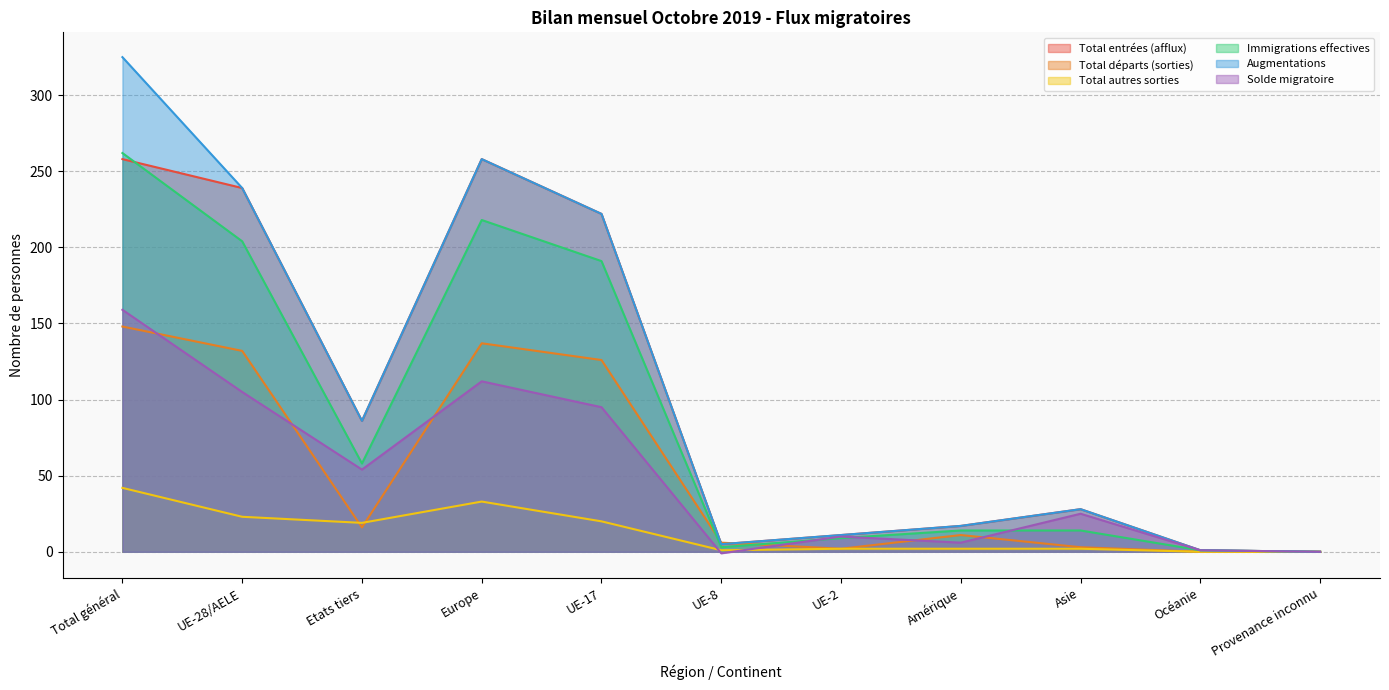

Which category has the highest value in the Total autres sorties series?

Total général